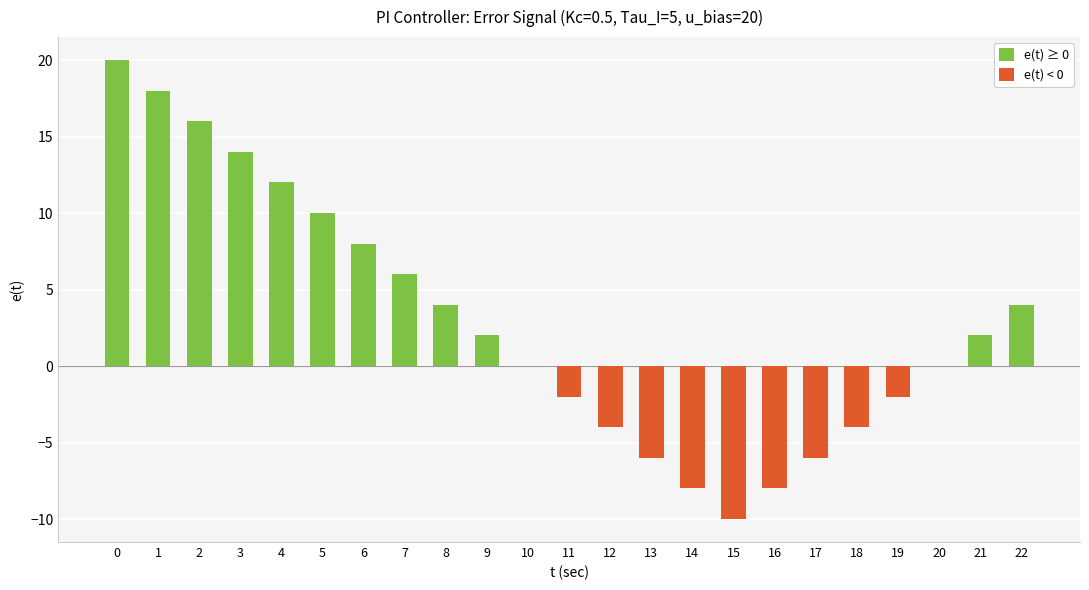

Is the value of e(t) ≥ 0 at 10 greater than the value of e(t) < 0 at 7?

No